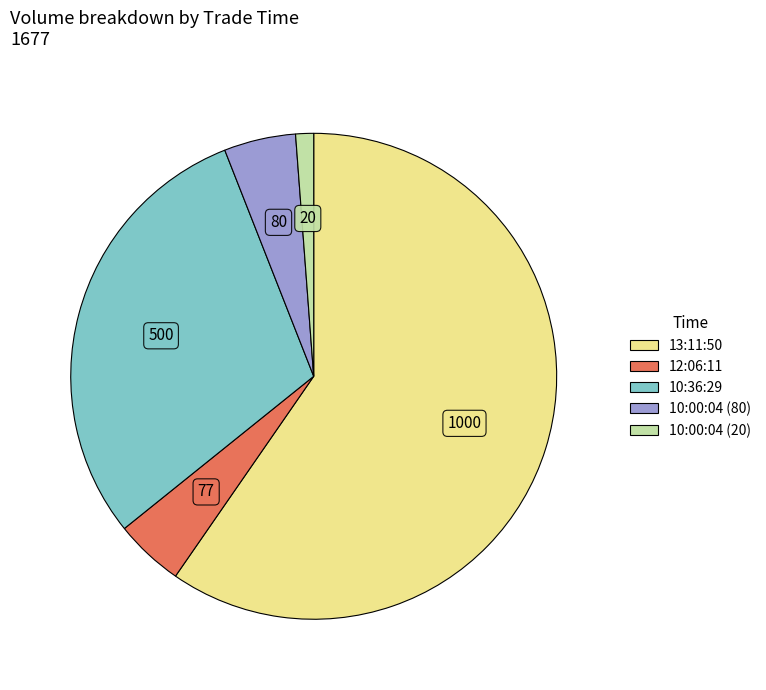

Which category has the smallest portion of the pie?

10:00:04 (20)